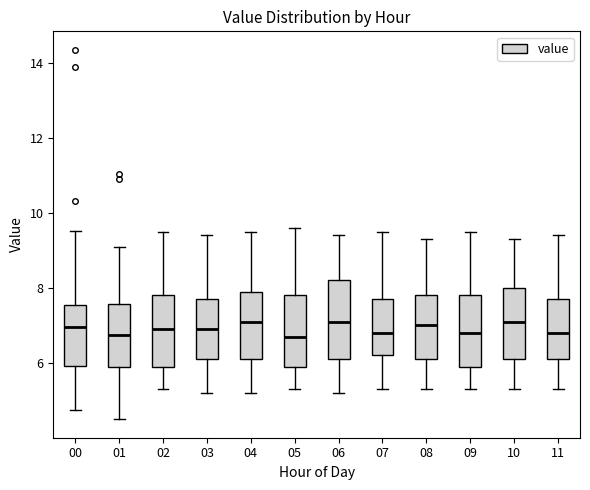

Reading left to right, read every box against the y-axis: the position of its median line, the range the box covers, and the ends of its whiskers. The values are not printed on the chart, so give them approximately, as read against the axis.

00: median 7.0, box 6.0 to 7.6, whiskers 4.8 to 9.6
01: median 6.8, box 6.0 to 7.6, whiskers 4.6 to 9.2
02: median 7.0, box 6.0 to 7.8, whiskers 5.4 to 9.6
03: median 7.0, box 6.2 to 7.8, whiskers 5.2 to 9.4
04: median 7.2, box 6.2 to 8.0, whiskers 5.2 to 9.6
05: median 6.8, box 6.0 to 7.8, whiskers 5.4 to 9.6
06: median 7.2, box 6.2 to 8.2, whiskers 5.2 to 9.4
07: median 6.8, box 6.2 to 7.8, whiskers 5.4 to 9.6
08: median 7.0, box 6.2 to 7.8, whiskers 5.4 to 9.4
09: median 6.8, box 6.0 to 7.8, whiskers 5.4 to 9.6
10: median 7.2, box 6.2 to 8.0, whiskers 5.4 to 9.4
11: median 6.8, box 6.2 to 7.8, whiskers 5.4 to 9.4